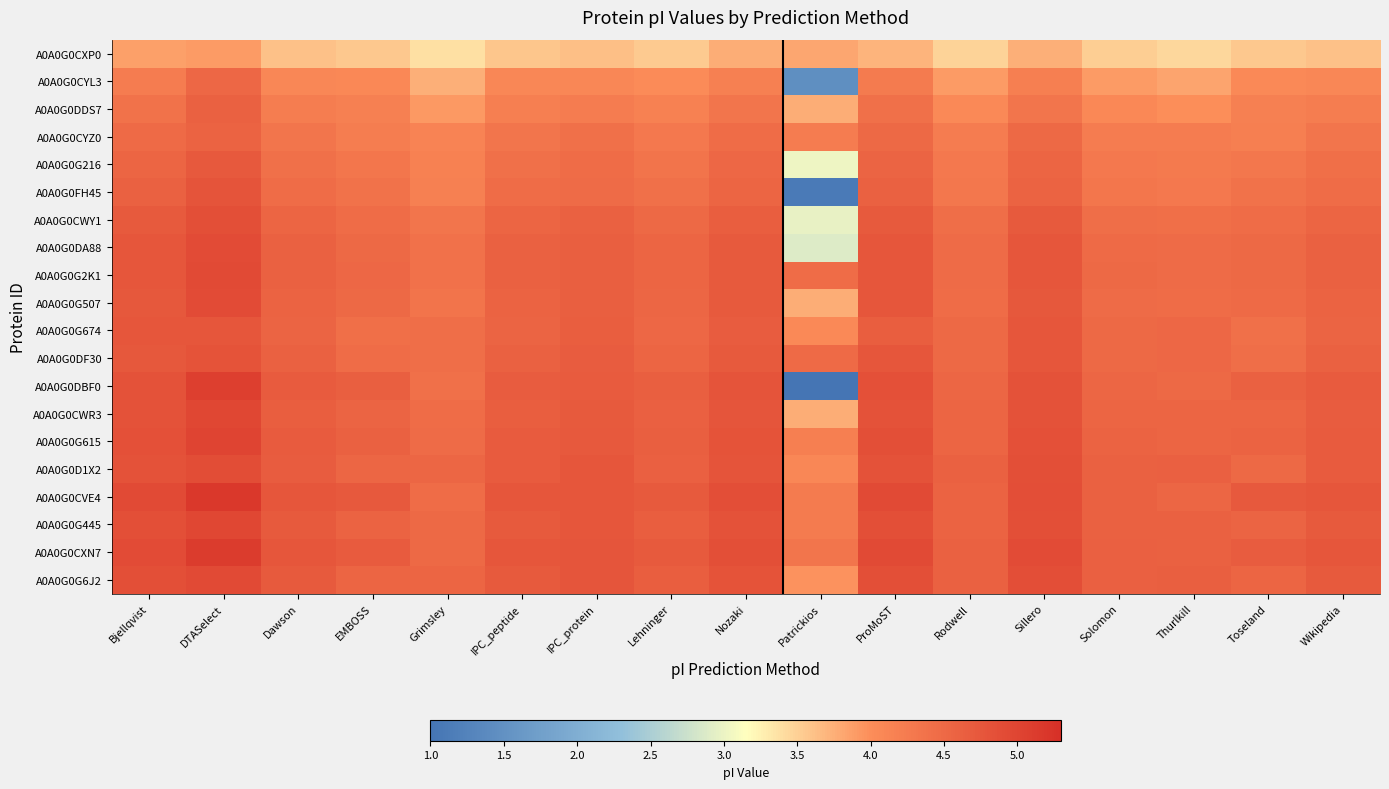

What is the smallest value displayed?

0.3